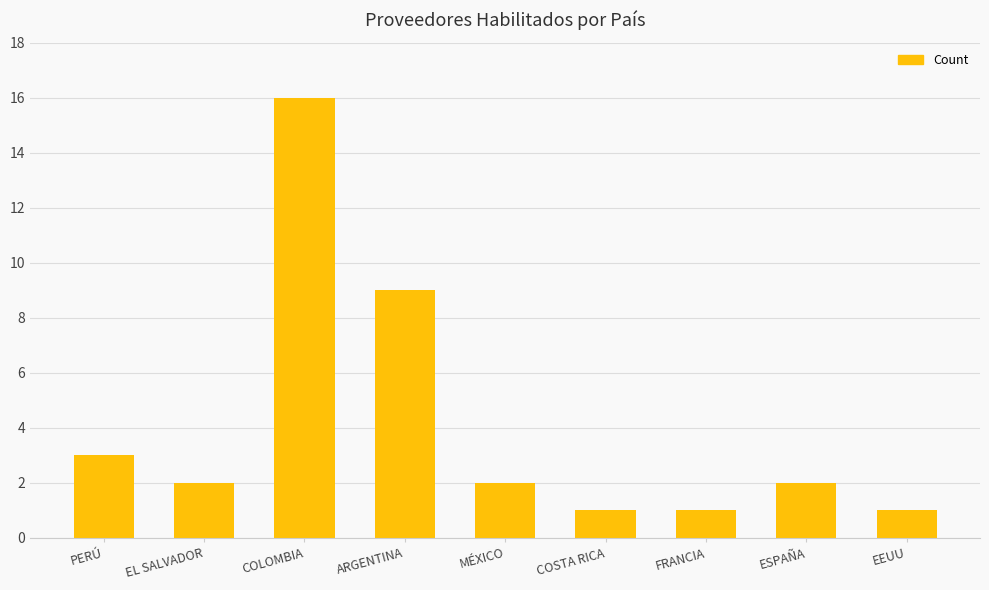

Between EEUU and MÉXICO, which is larger?

MÉXICO